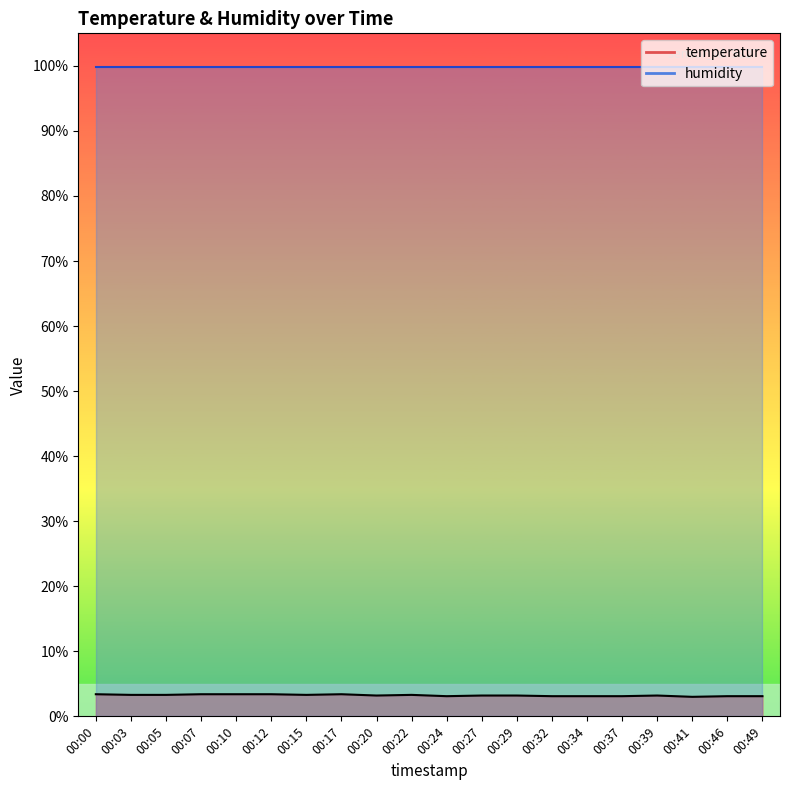

What is the ratio of the value at 00:27 to the value at 00:34?

1.0